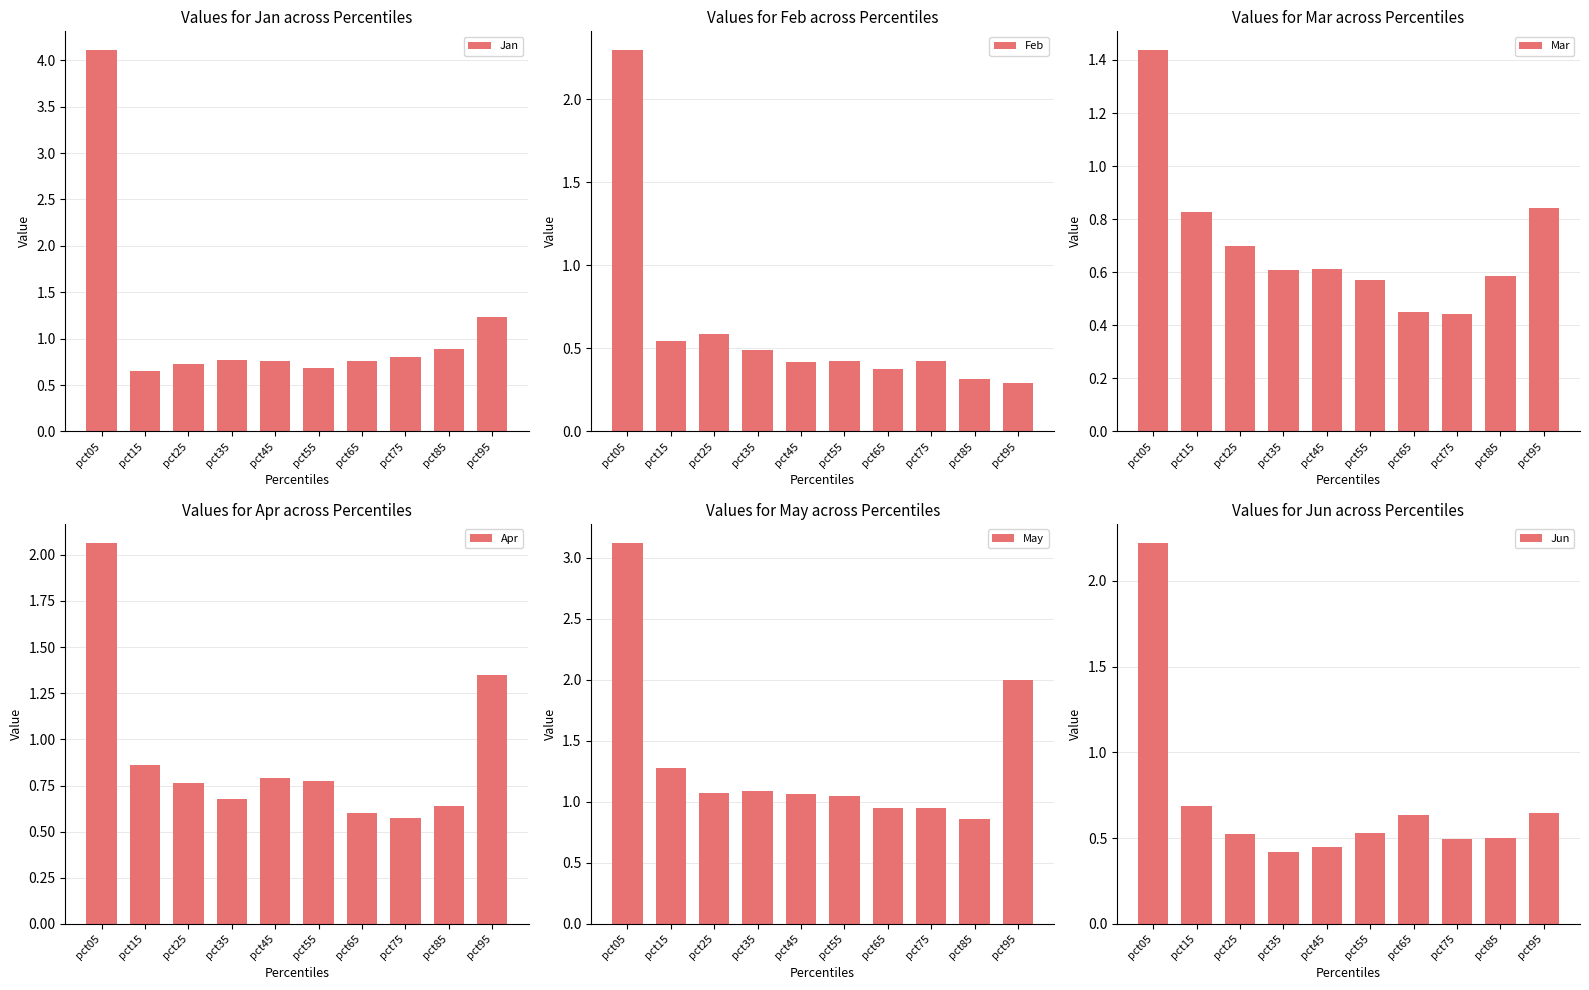

Reading right to left, list all the values displayed in this chart.

Jan: pct95=1.2	pct85=0.9	pct75=0.8	pct65=0.8	pct55=0.7	pct45=0.8	pct35=0.8	pct25=0.7	pct15=0.6	pct05=4.1
Feb: pct95=0.3	pct85=0.3	pct75=0.4	pct65=0.4	pct55=0.4	pct45=0.4	pct35=0.5	pct25=0.6	pct15=0.5	pct05=2.3
Mar: pct95=0.8	pct85=0.6	pct75=0.4	pct65=0.5	pct55=0.6	pct45=0.6	pct35=0.6	pct25=0.7	pct15=0.8	pct05=1.4
Apr: pct95=1.3	pct85=0.6	pct75=0.6	pct65=0.6	pct55=0.8	pct45=0.8	pct35=0.7	pct25=0.8	pct15=0.9	pct05=2.1
May: pct95=2.0	pct85=0.9	pct75=1.0	pct65=1.0	pct55=1.1	pct45=1.1	pct35=1.1	pct25=1.1	pct15=1.3	pct05=3.1
Jun: pct95=0.6	pct85=0.5	pct75=0.5	pct65=0.6	pct55=0.5	pct45=0.4	pct35=0.4	pct25=0.5	pct15=0.7	pct05=2.2